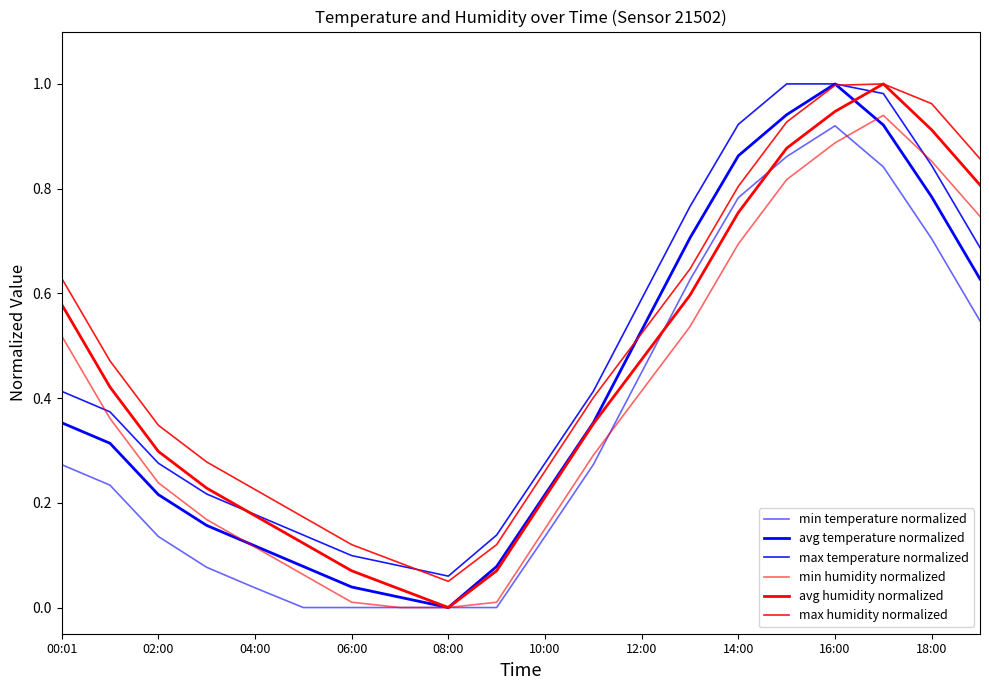

Reading left to right, list all the values displayed in this chart.

min temperature normalized: 0.3	0.2	0.1	0.1	0.0	0.0	0.0	0.0	0.0	0.0	0.1	0.3	0.4	0.6	0.8	0.9	0.9	0.8	0.7	0.5
avg temperature normalized: 0.4	0.3	0.2	0.2	0.1	0.1	0.0	0.0	0.0	0.1	0.2	0.4	0.5	0.7	0.9	0.9	1.0	0.9	0.8	0.6
max temperature normalized: 0.4	0.4	0.3	0.2	0.2	0.1	0.1	0.1	0.1	0.1	0.3	0.4	0.6	0.8	0.9	1.0	1.0	1.0	0.8	0.7
min humidity normalized: 0.5	0.4	0.2	0.2	0.1	0.1	0.0	0.0	0.0	0.0	0.2	0.3	0.4	0.5	0.7	0.8	0.9	0.9	0.9	0.7
avg humidity normalized: 0.6	0.4	0.3	0.2	0.2	0.1	0.1	0.0	0.0	0.1	0.2	0.4	0.5	0.6	0.8	0.9	0.9	1.0	0.9	0.8
max humidity normalized: 0.6	0.5	0.3	0.3	0.2	0.2	0.1	0.1	0.1	0.1	0.3	0.4	0.5	0.6	0.8	0.9	1.0	1.0	1.0	0.9